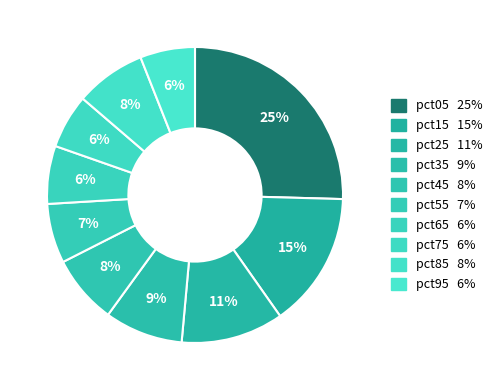

To the nearest percent, what percentage of the pie is pct85?

8%